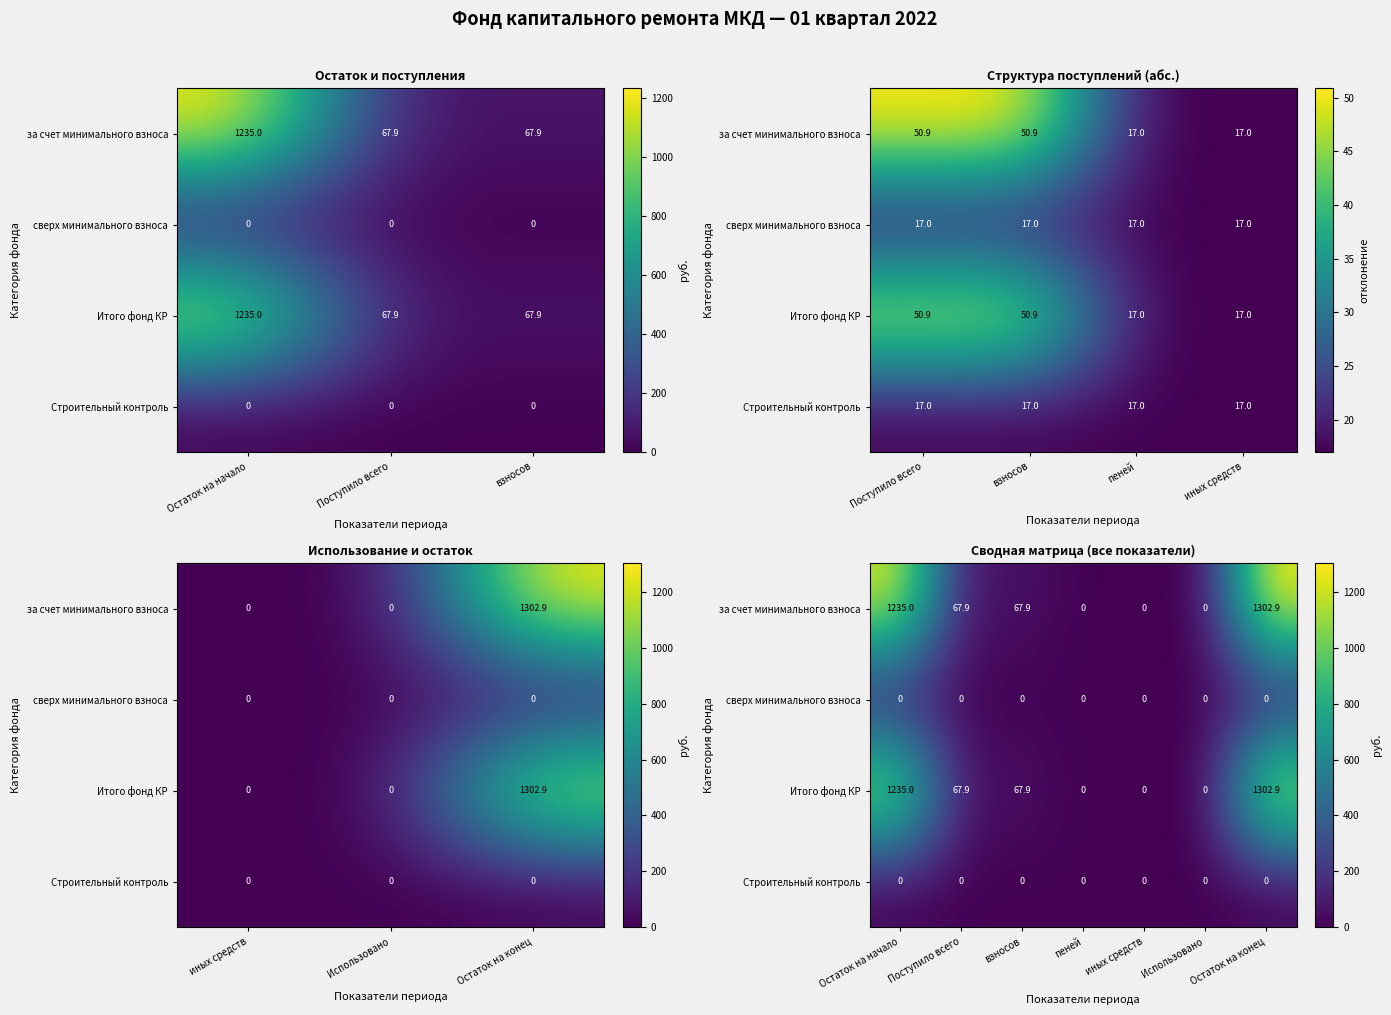

Rank the series at Поступило всего from lowest to highest value.

сверх минимального взноса, Строительный контроль, за счет минимального взноса, Итого фонд КР